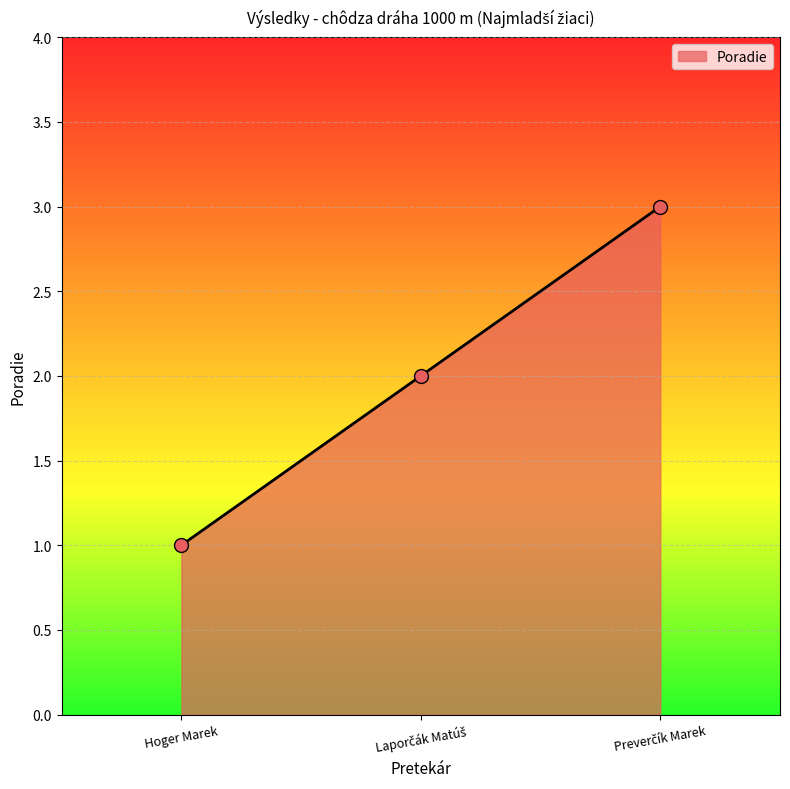

Is it true that the value at Hoger Marek is 1?

True